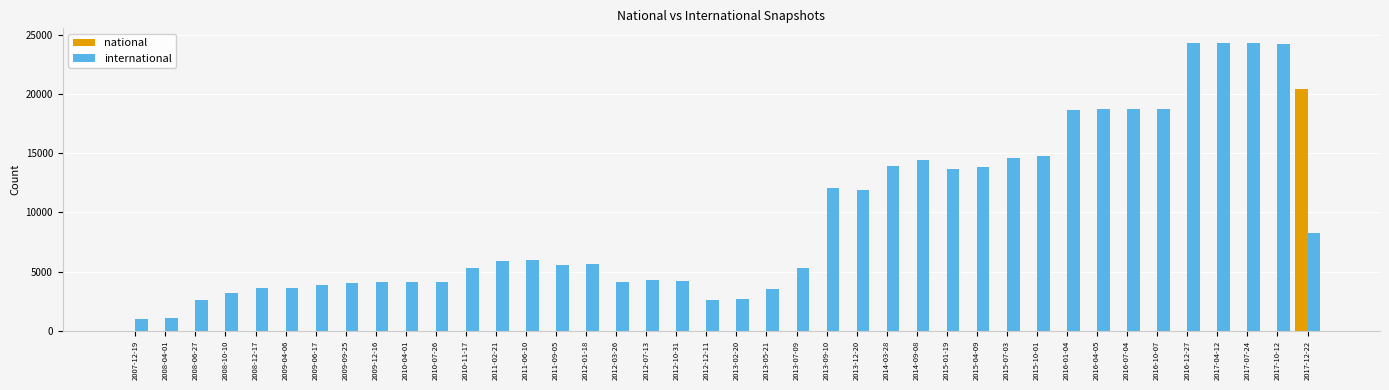

The international series shows 4227 at 2012-10-31. True or false?

True